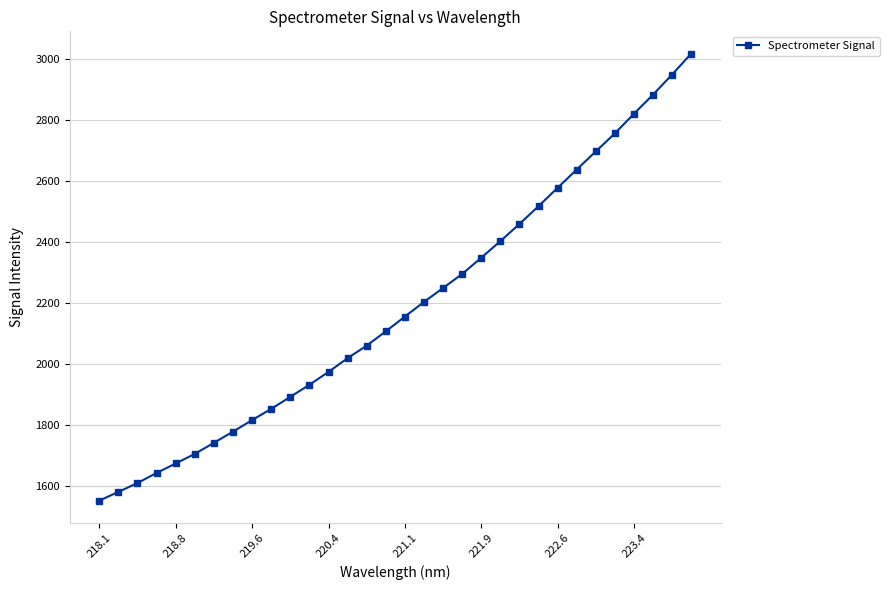

Reading left to right, transcribe all the data shown in this chart.

1551.0	1579.7	1608.8	1641.8	1673.0	1704.3	1740.7	1777.4	1815.3	1852.1	1891.5	1931.3	1973.4	2018.5	2059.7	2106.4	2154.9	2203.0	2248.6	2294.7	2347.9	2402.3	2458.6	2517.0	2577.3	2637.2	2696.6	2755.8	2820.2	2882.7	2948.7	3017.4